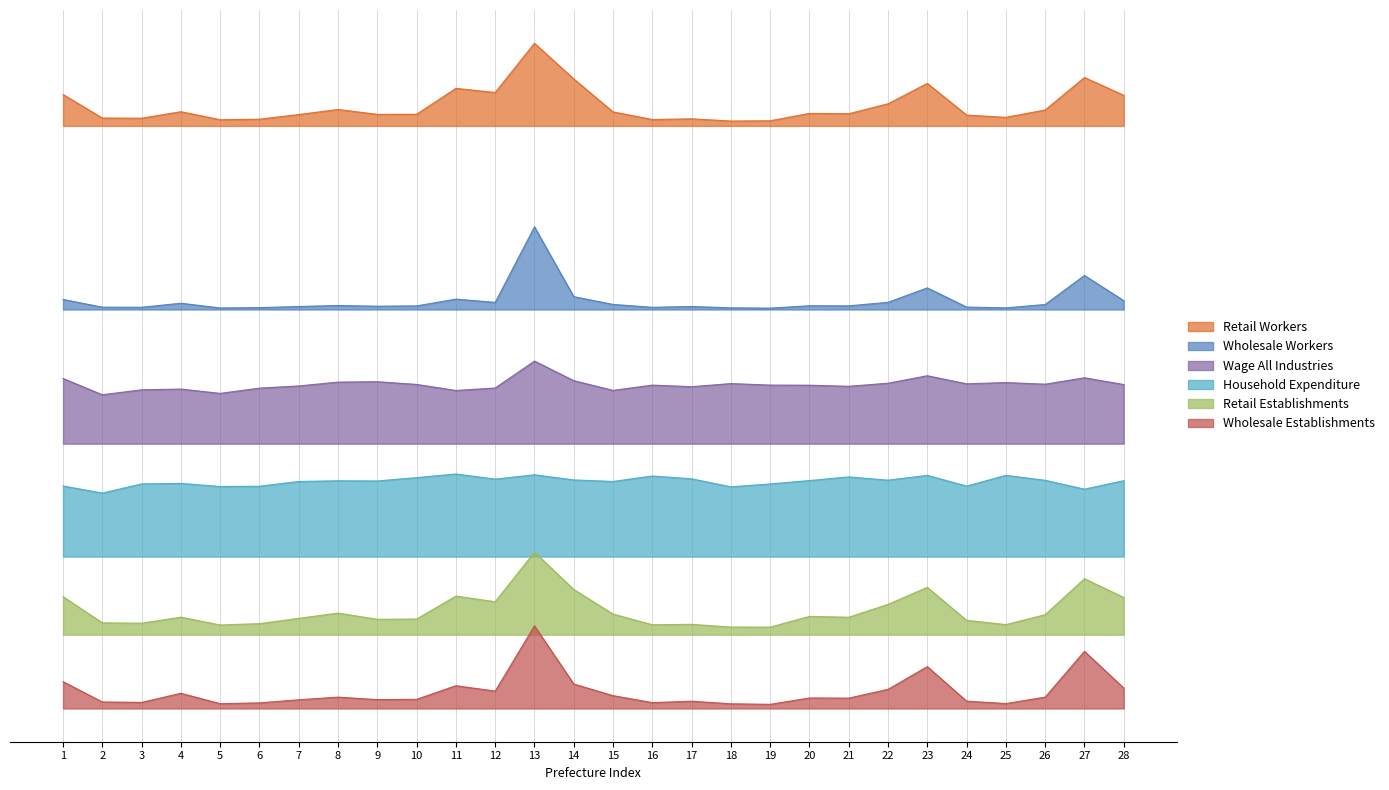

What is the average value of the Wholesale Establishments series?

30802.7